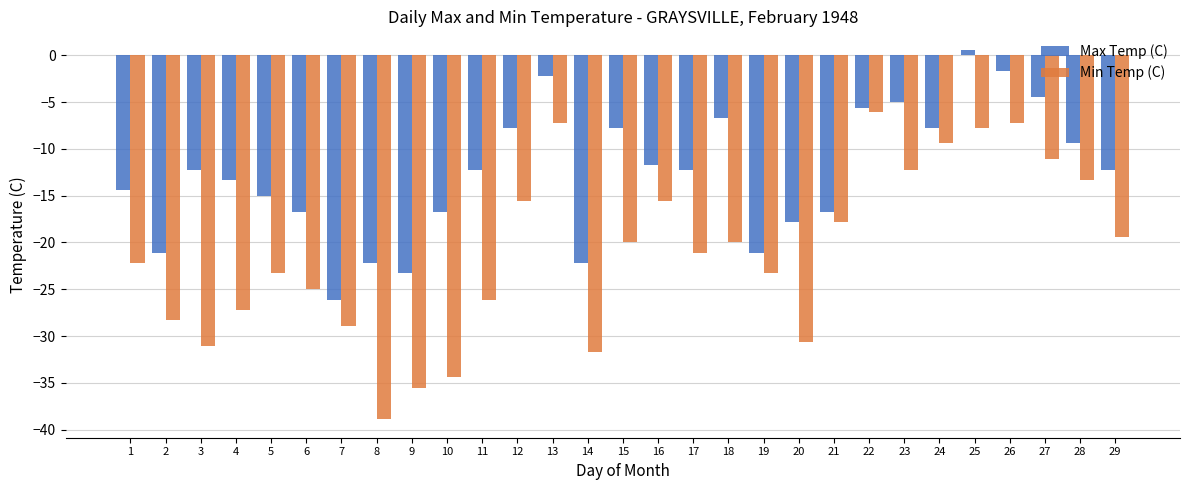

How many groups of bars are there?

29